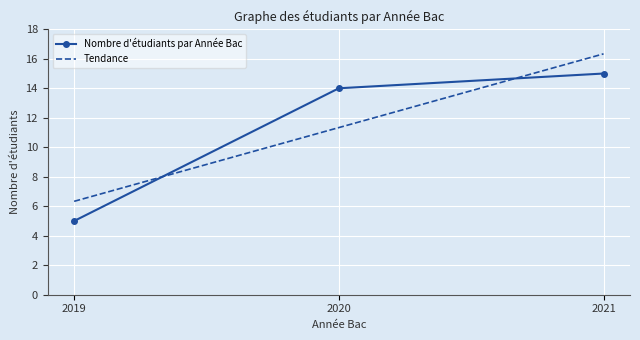

Reading left to right, extract all data points from this chart.

Nombre d'étudiants par Année Bac: 2019=5.0	2020=14.0	2021=15.0
Tendance: 2019=6.3	2020=11.3	2021=16.3